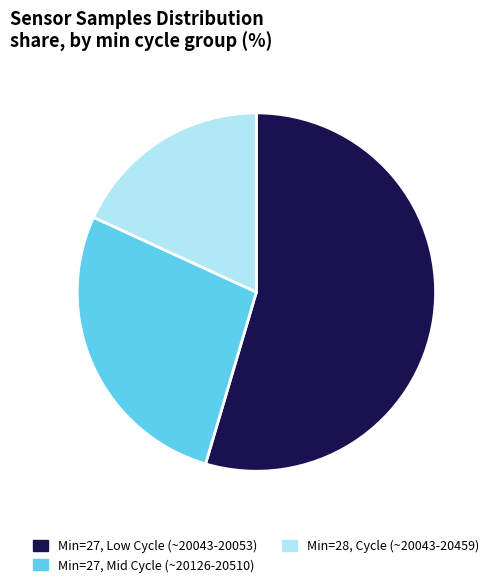

How many segments does this pie chart have?

3